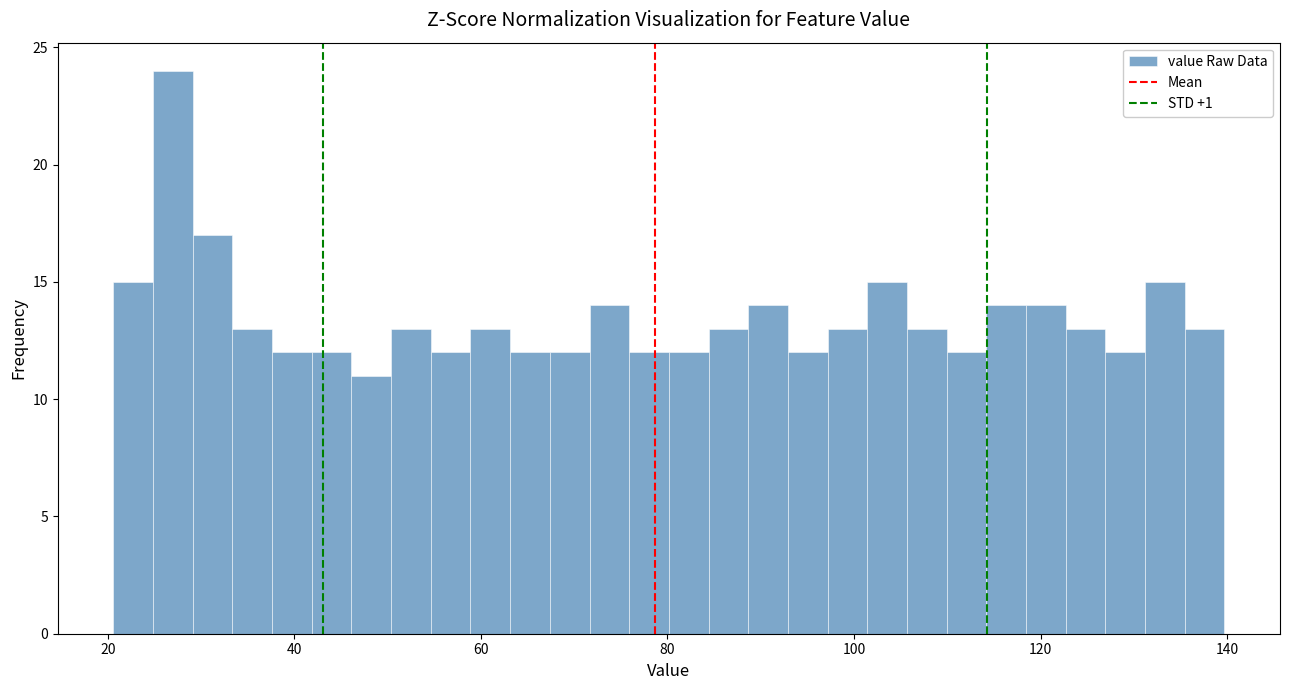

Read against the x-axis, roughly where is the centre of the tallest bar?

26